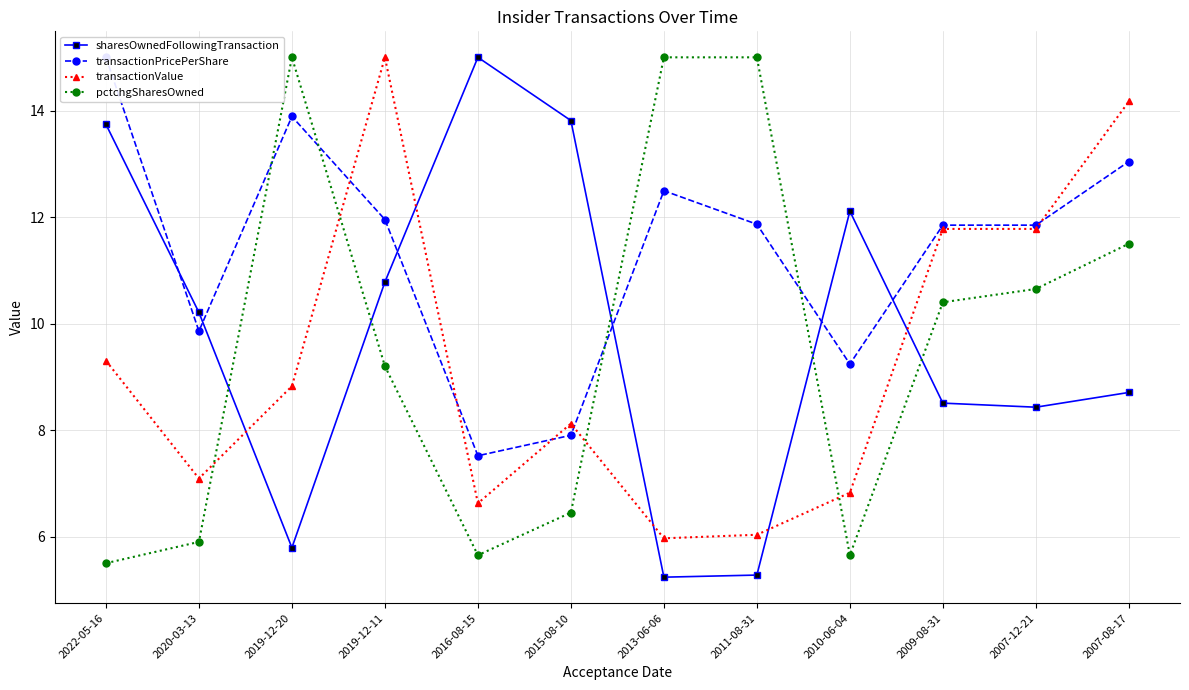

In transactionValue, how many points are higher than both neighbors (excluding endpoints)?

2